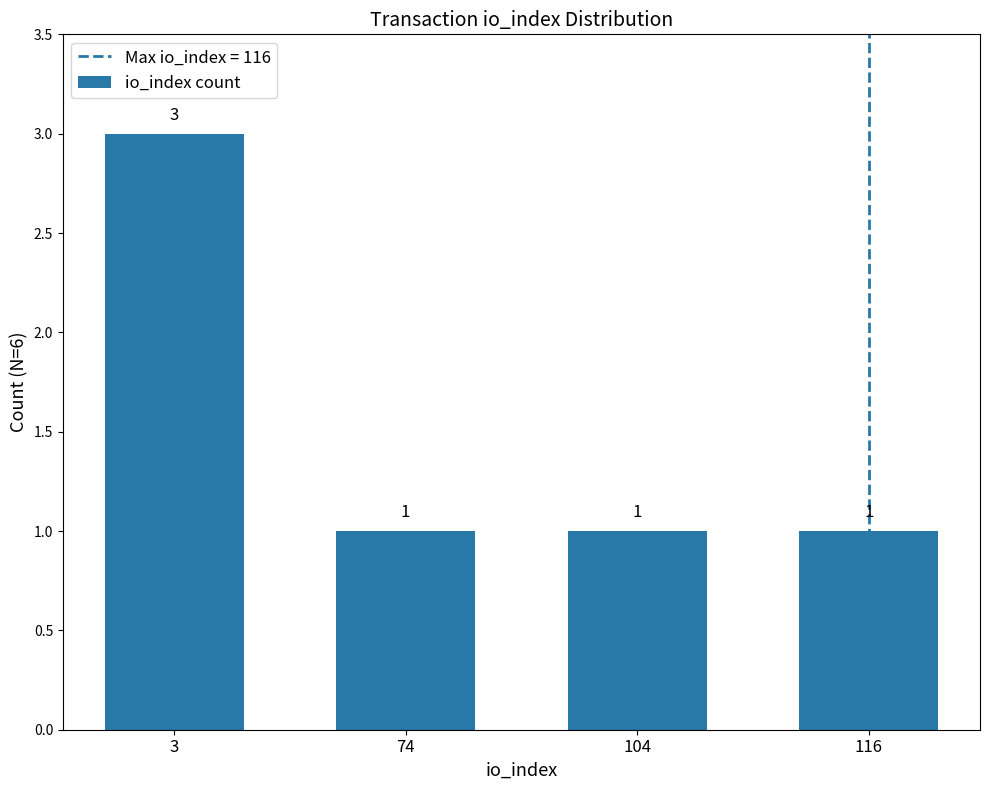

How many values are between 1 and 3?

4